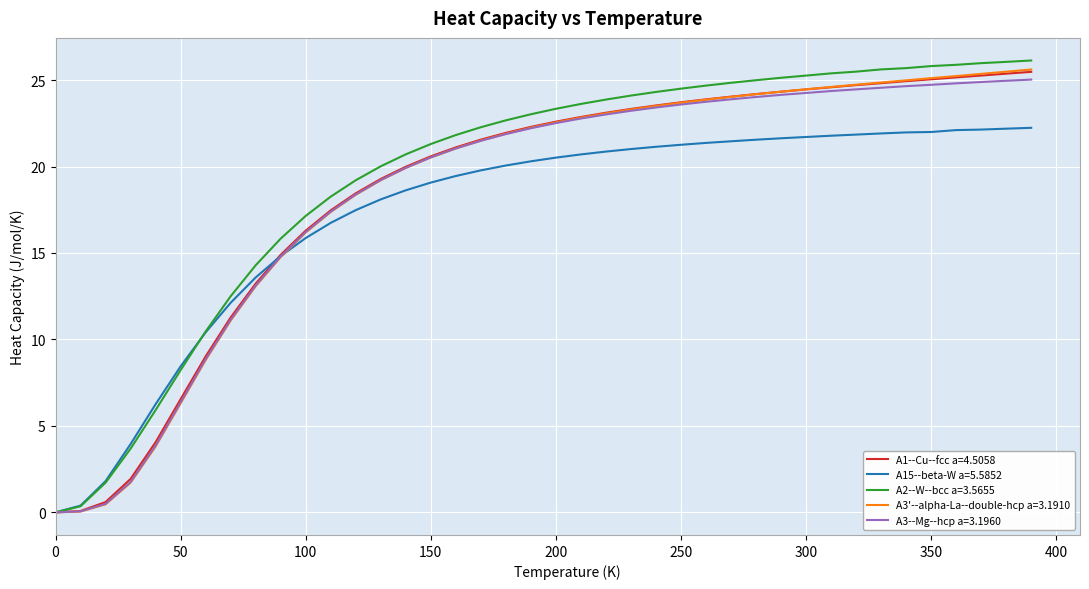

What is the maximum value shown in the chart?

26.1